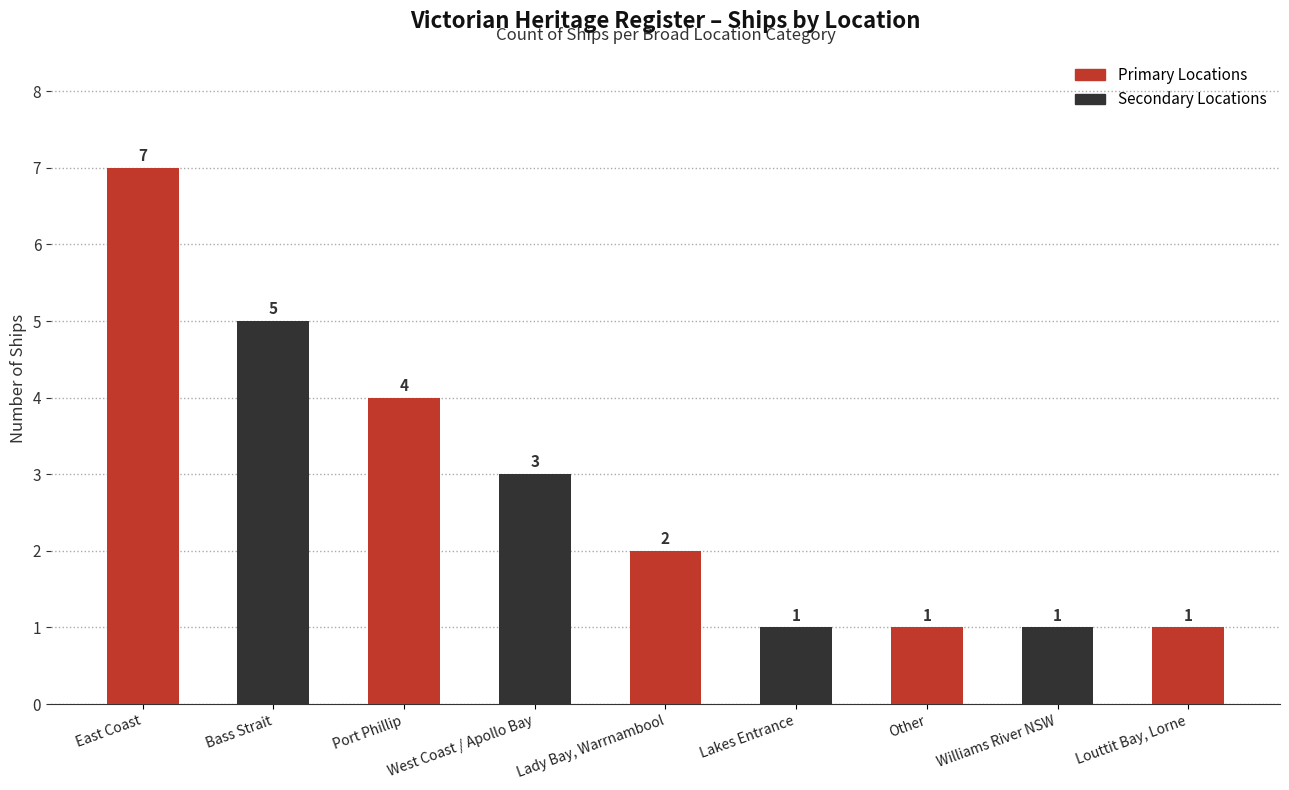

The value at Other is 0. True or false?

False